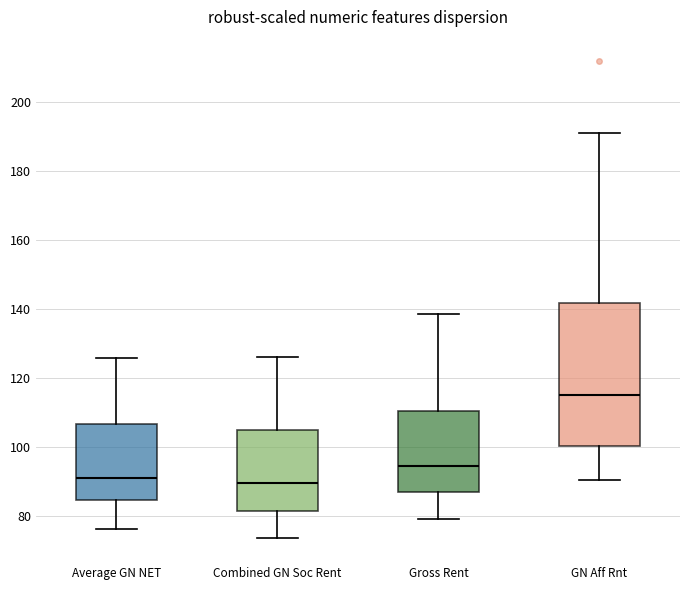

Reading left to right, read every box against the y-axis: the position of its median line, the range the box covers, and the ends of its whiskers. The values are not printed on the chart, so give them approximately, as read against the axis.

Average GN NET: median 92, box 84 to 106, whiskers 76 to 126
Combined GN Soc Rent: median 90, box 82 to 106, whiskers 74 to 126
Gross Rent: median 94, box 86 to 110, whiskers 80 to 138
GN Aff Rnt: median 116, box 100 to 142, whiskers 90 to 192